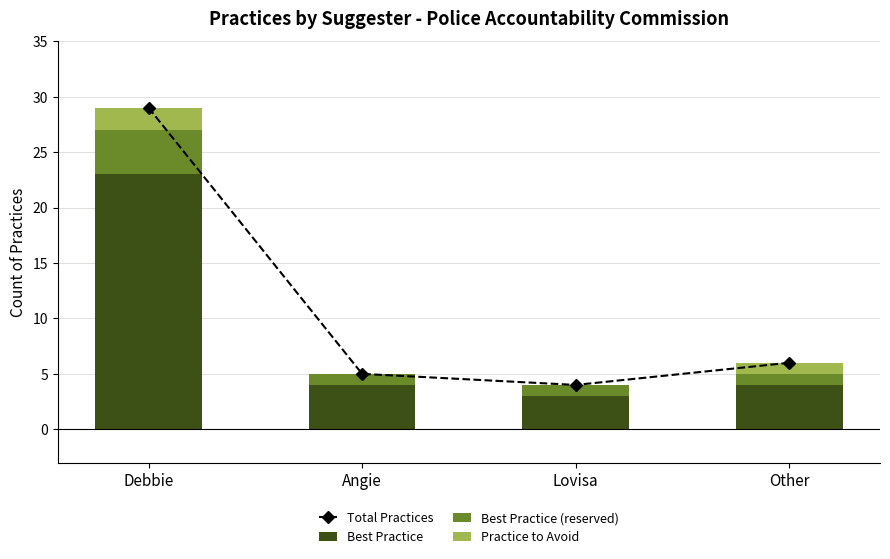

At which category is the sum across all series the highest?

Debbie